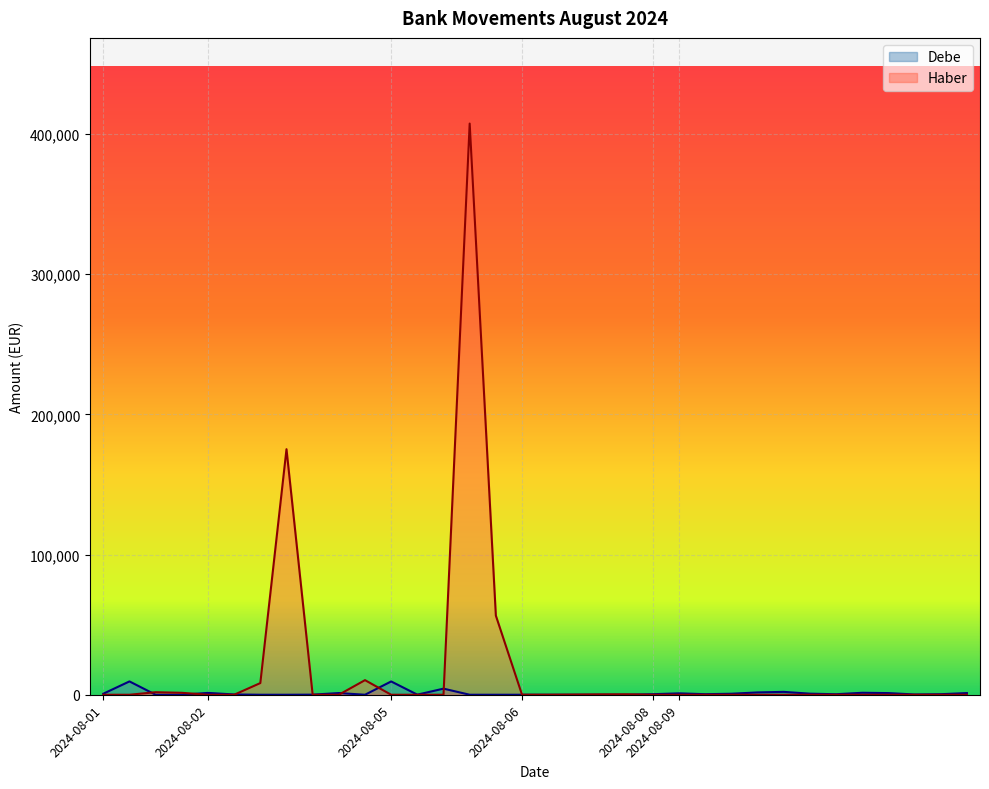

What are all the series names shown in the legend?

Debe, Haber